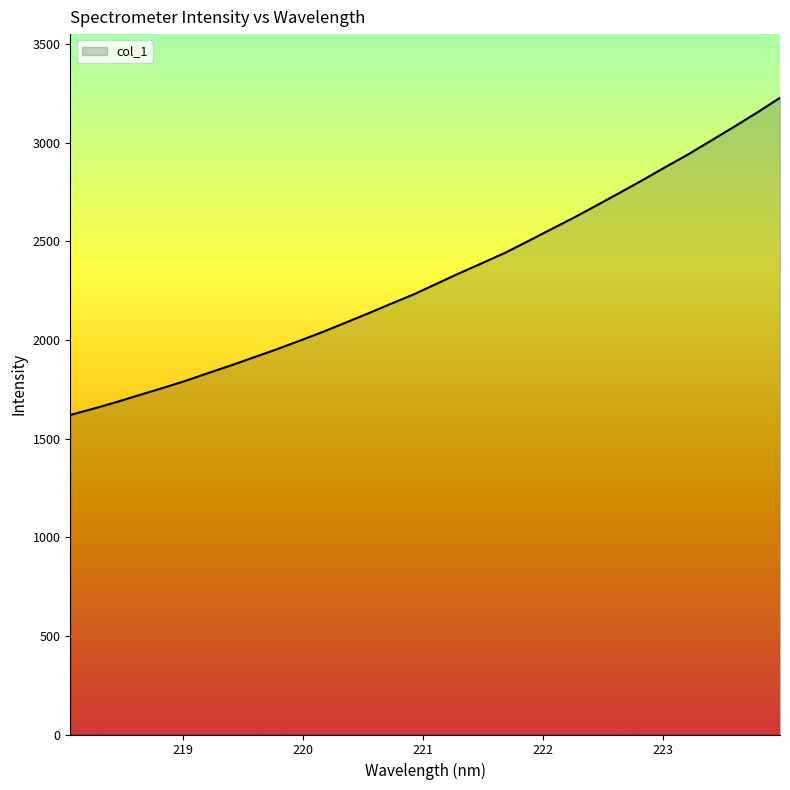

What is the minimum value shown in the chart?

1619.8